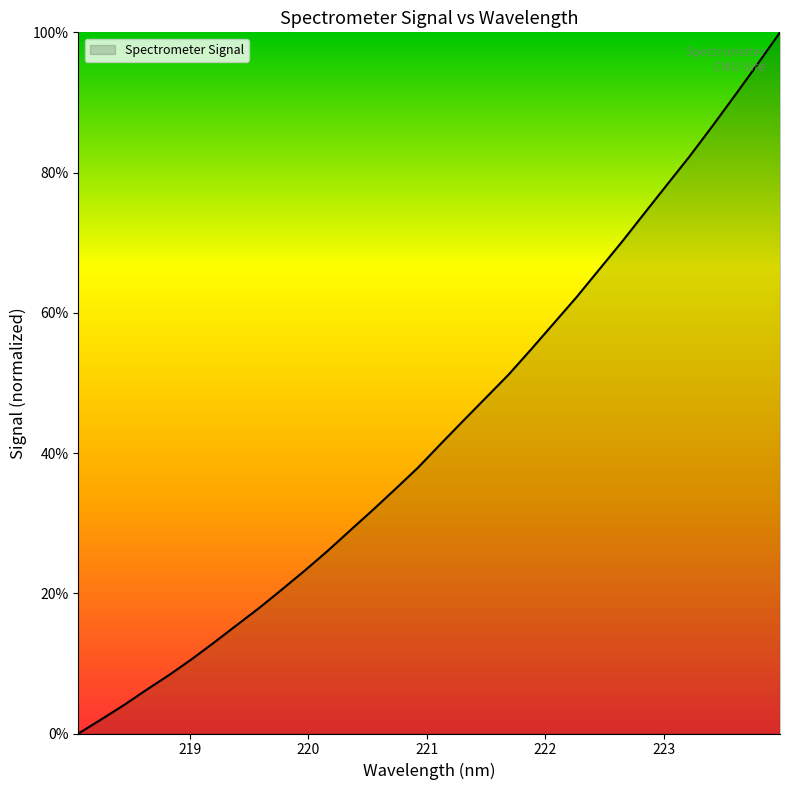

What is the greatest value displayed?

100.0